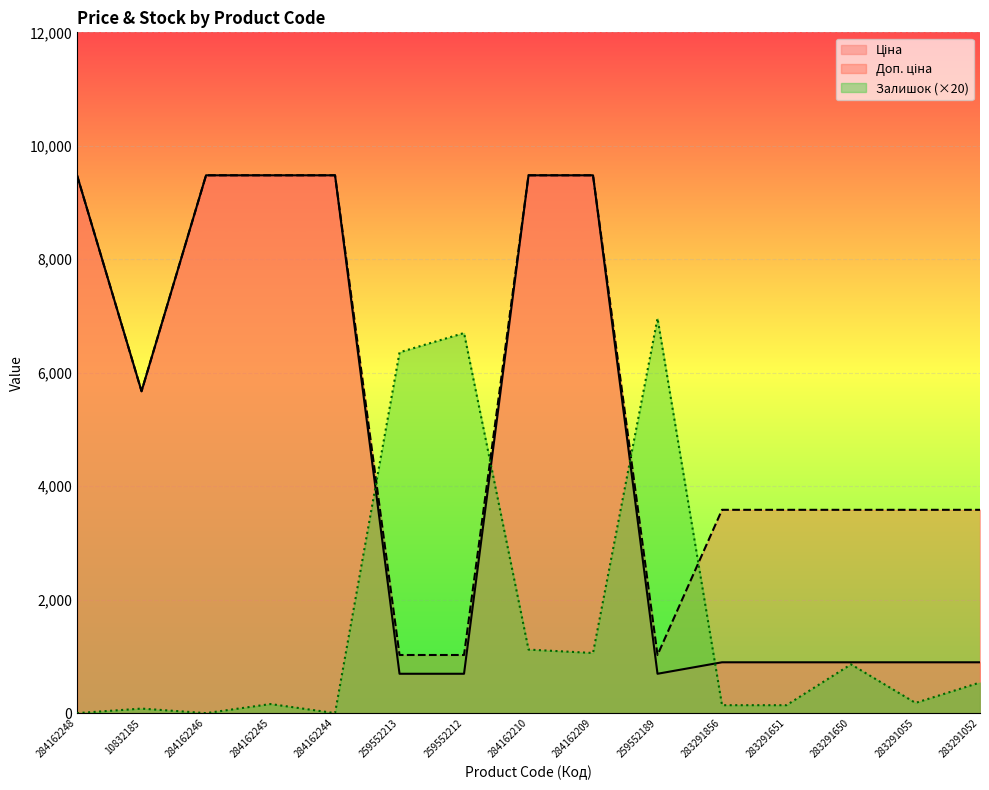

At which label does Залишок reach its peak?

259552189